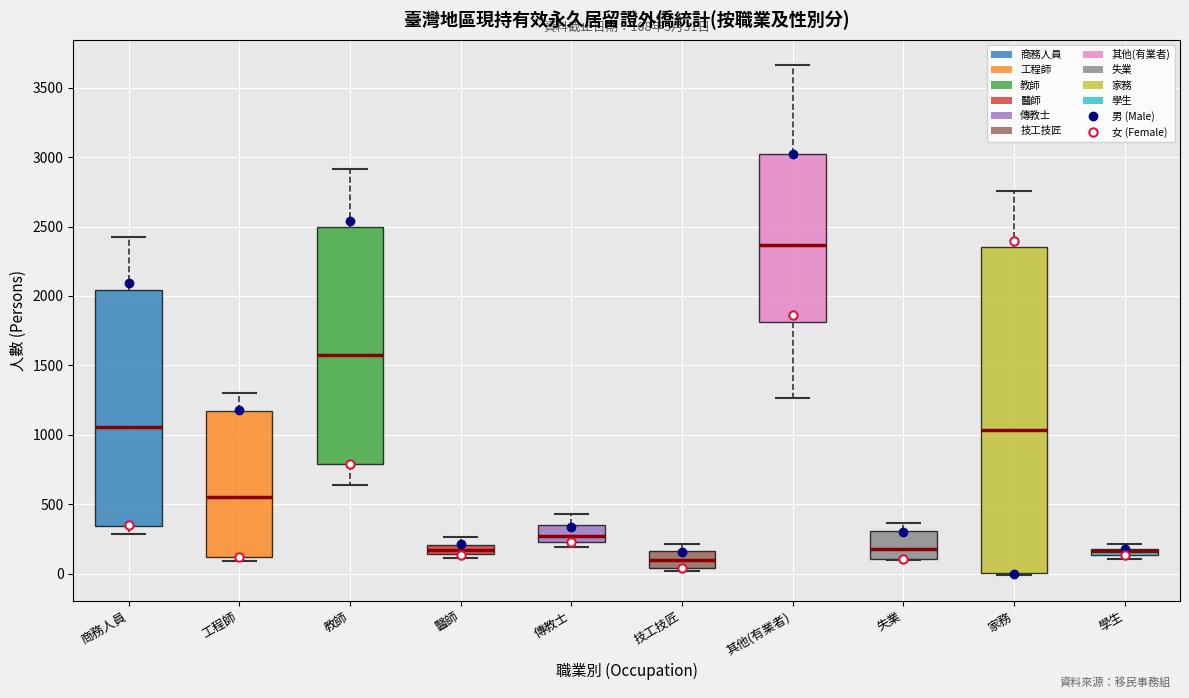

Which box is the tallest, from its lower edge to its upper edge?

家務